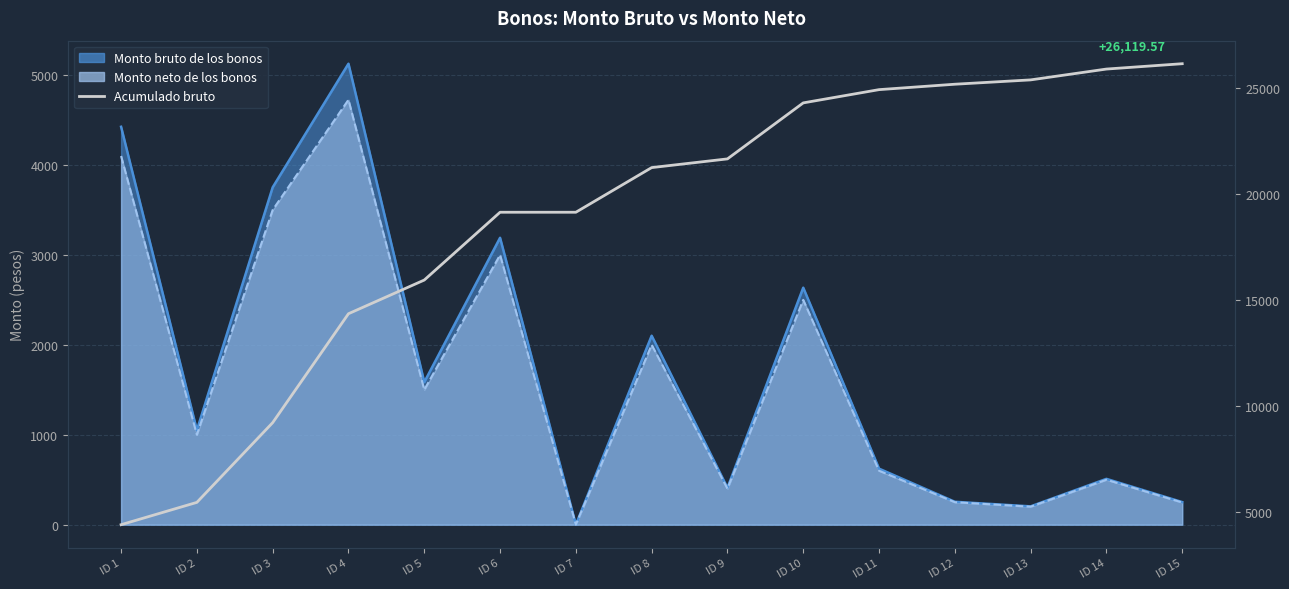

What is the greatest value displayed?

26119.6